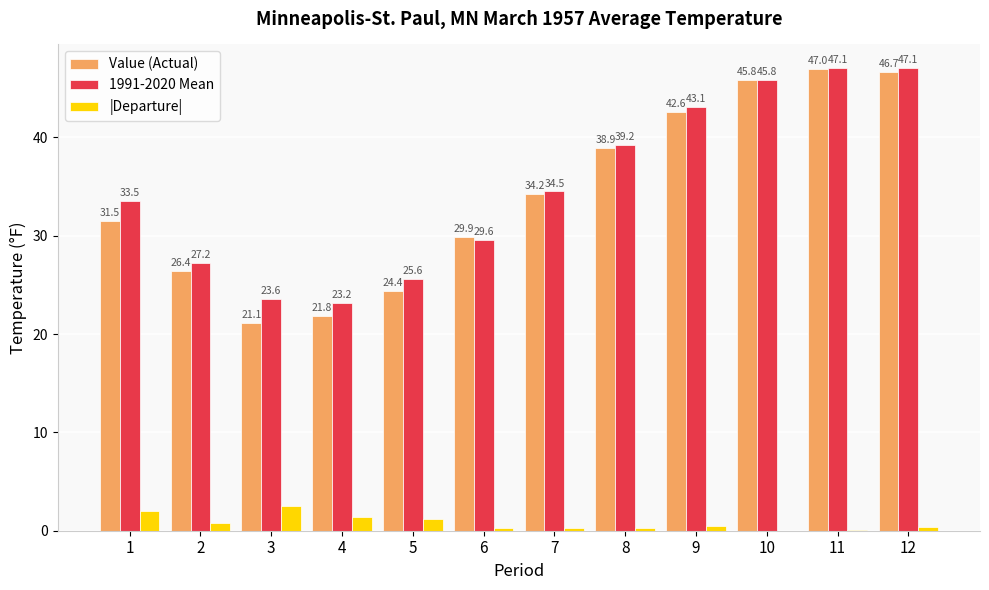

What is the greatest value displayed?

47.1